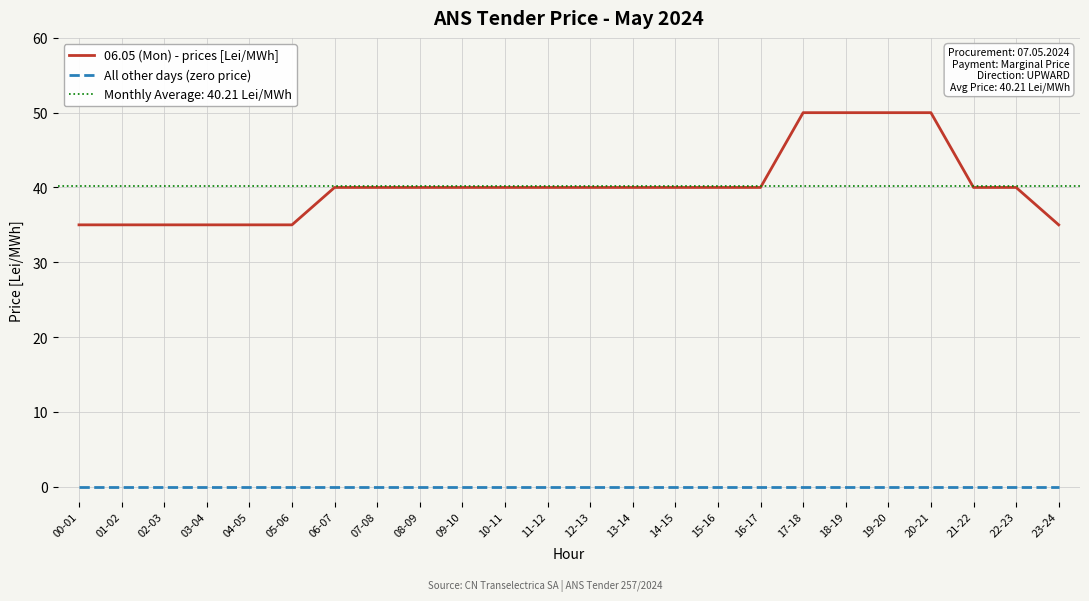

True or false: 06.05 (Mon) - prices [Lei/MWh] and All other days (zero price) cross at least once.

False